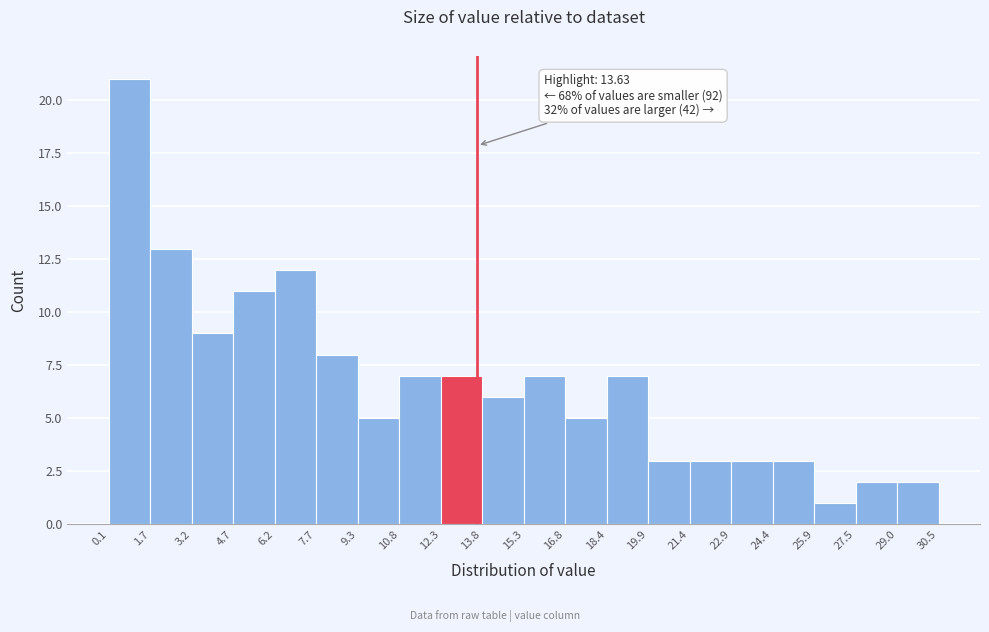

Which range on the x-axis has the tallest bar?

0.1 to 1.7